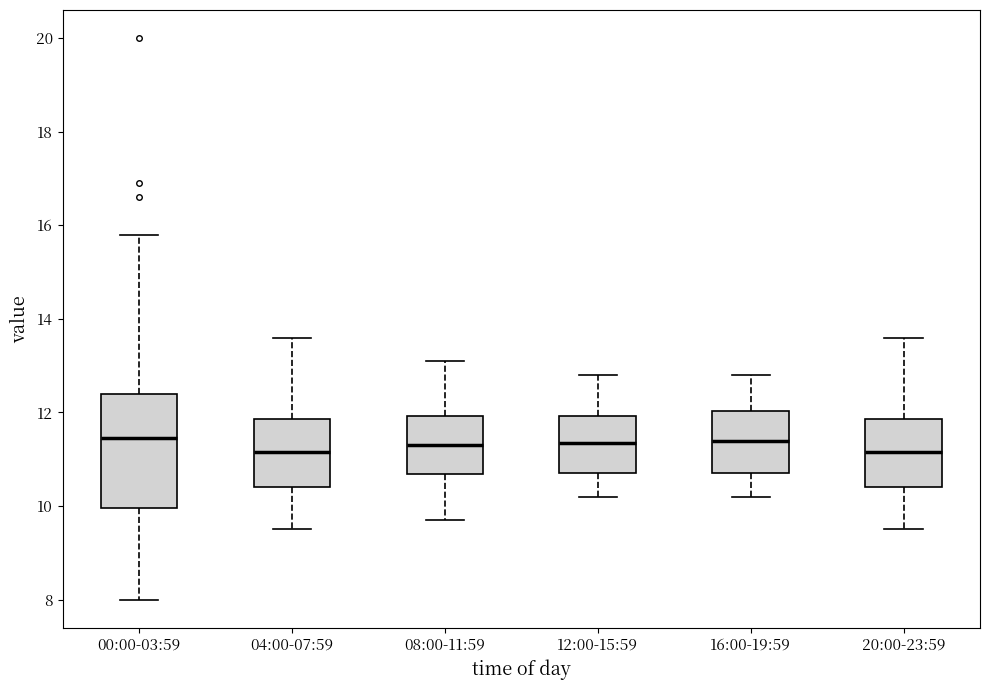

Comparing the boxes themselves (not the whiskers), which one is the tallest?

00:00-03:59